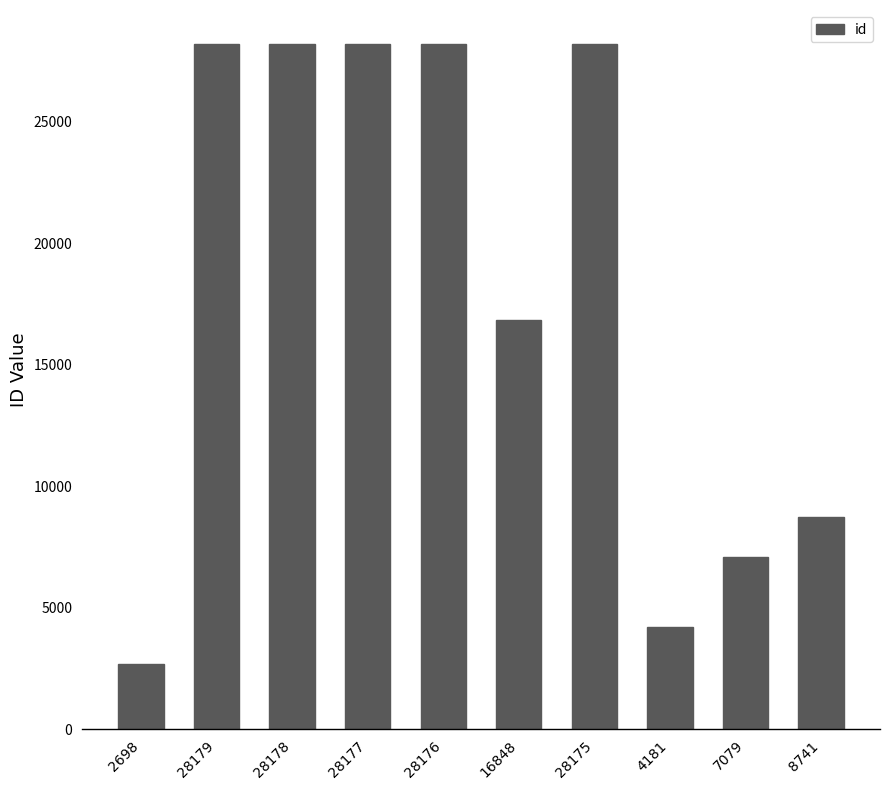

What is the sum of all values?

180432